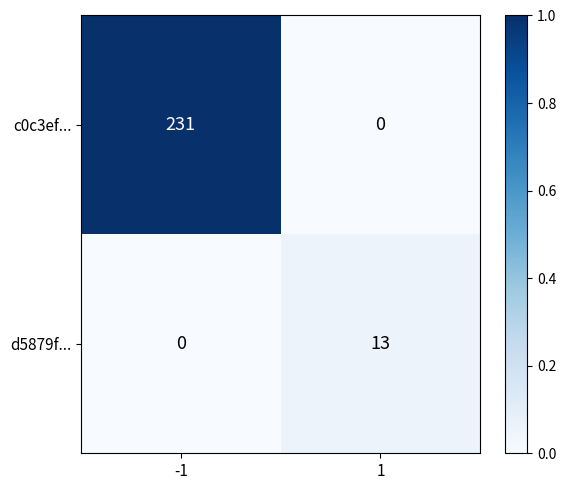

List the series in order of their overall mean, lowest first.

d5879f..., c0c3ef...